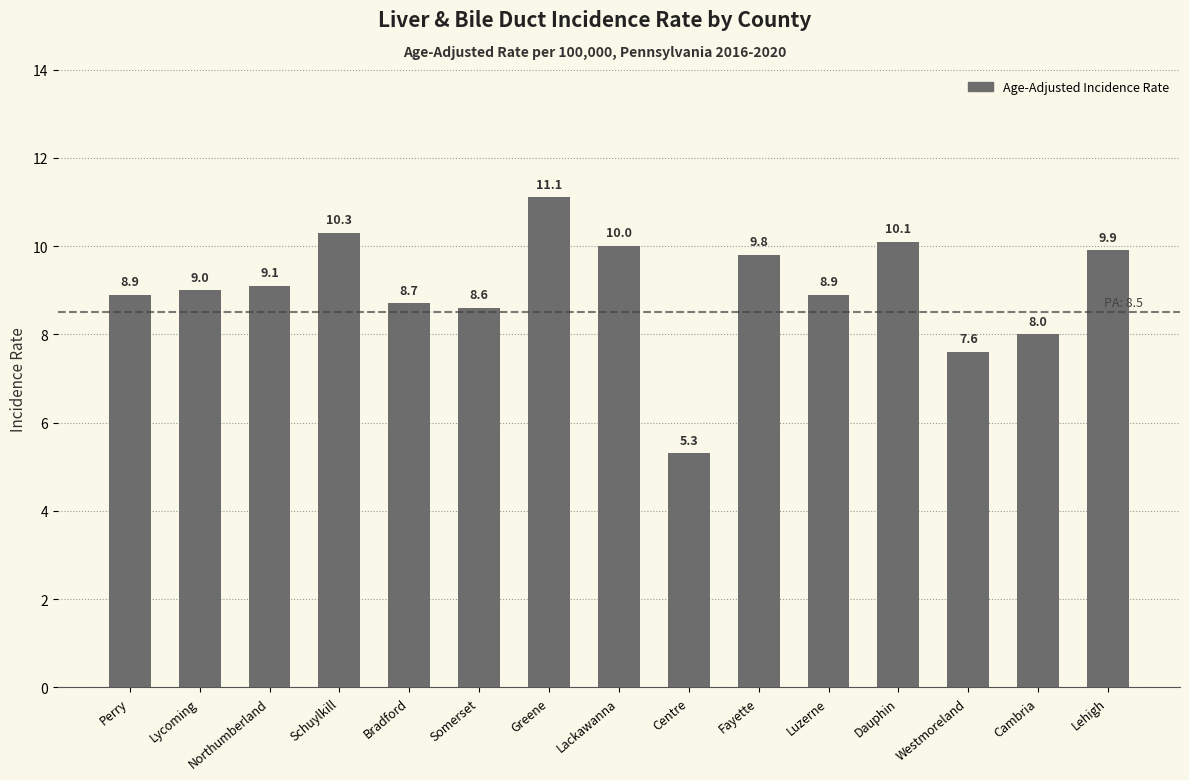

True or false: the data shows 10.1 at Dauphin.

True